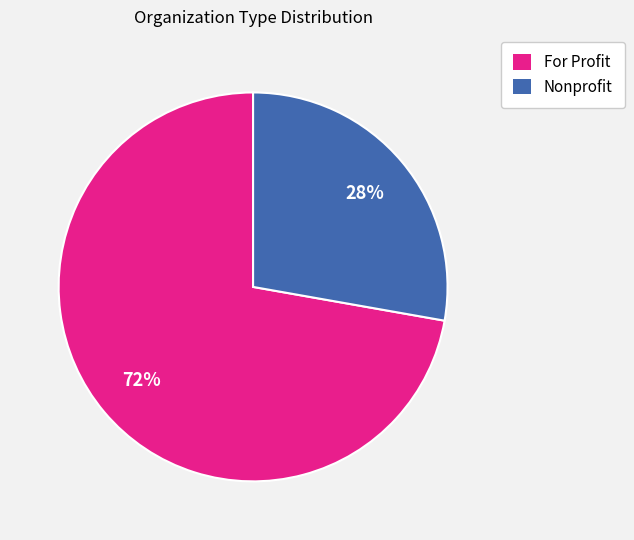

Which category has the smallest portion of the pie?

Nonprofit